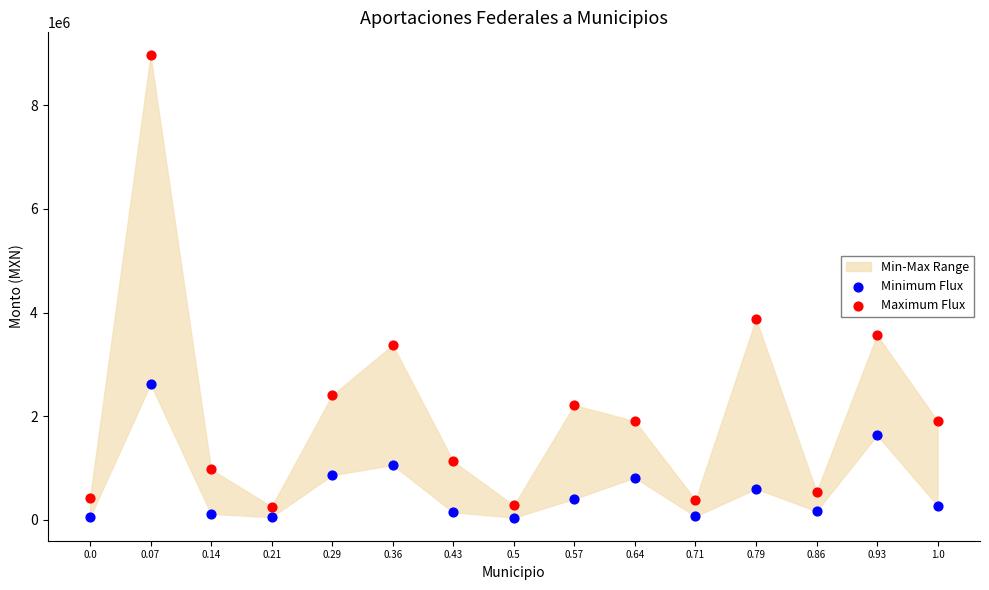

Which series reaches the minimum Y coordinate?

Minimum Flux